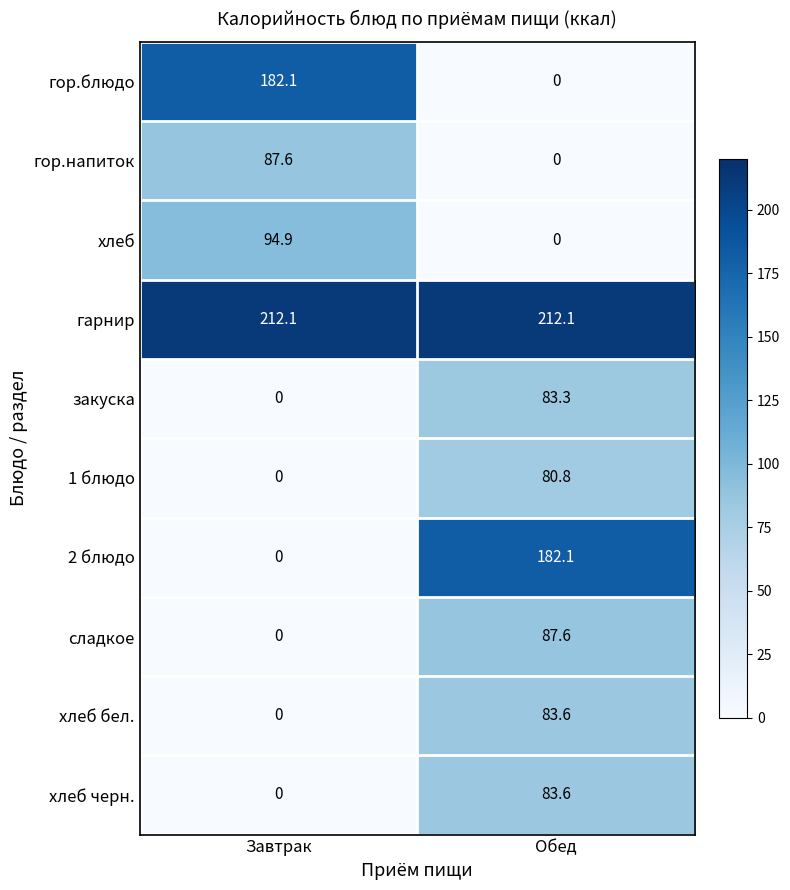

What is the total value across all series at Завтрак?

576.7